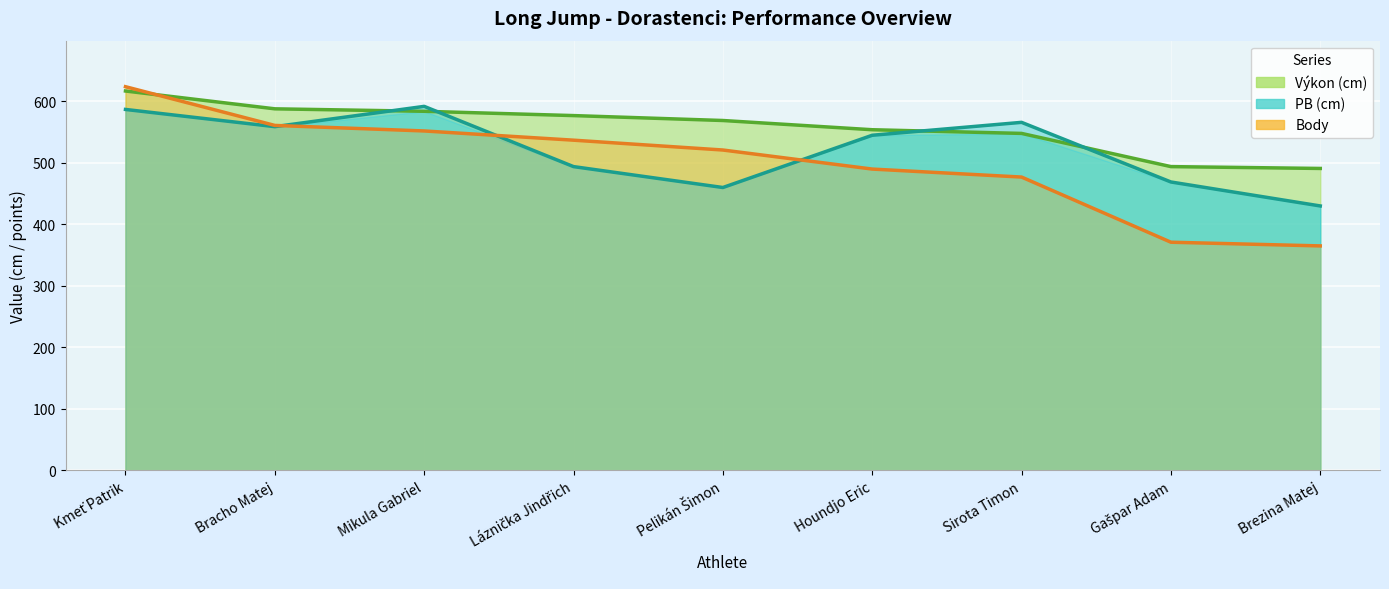

Rank the series at Kmeť Patrik from highest to lowest value.

Body, Výkon, PB